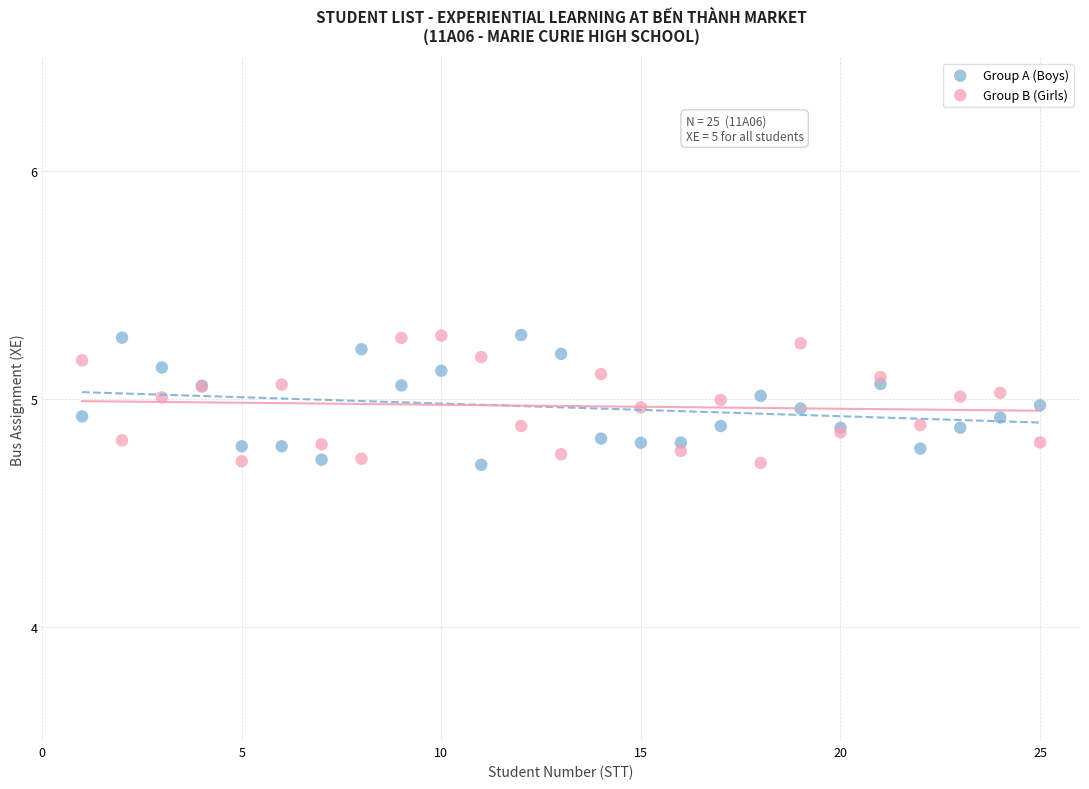

What is the X range (max minus min) for the scatter plot?

24.0